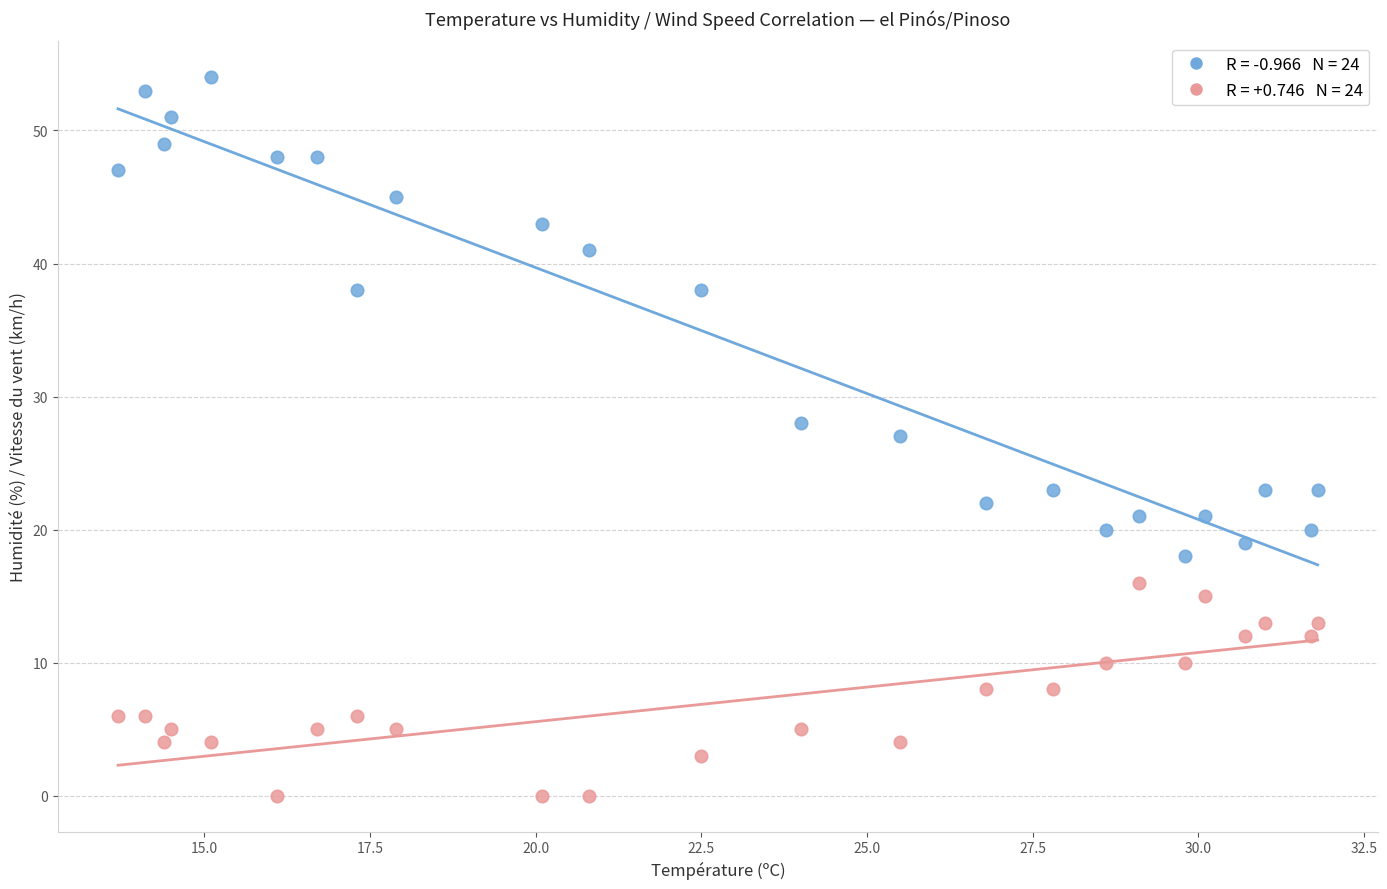

Across all data points, what is the range of Y values (max minus min)?

54